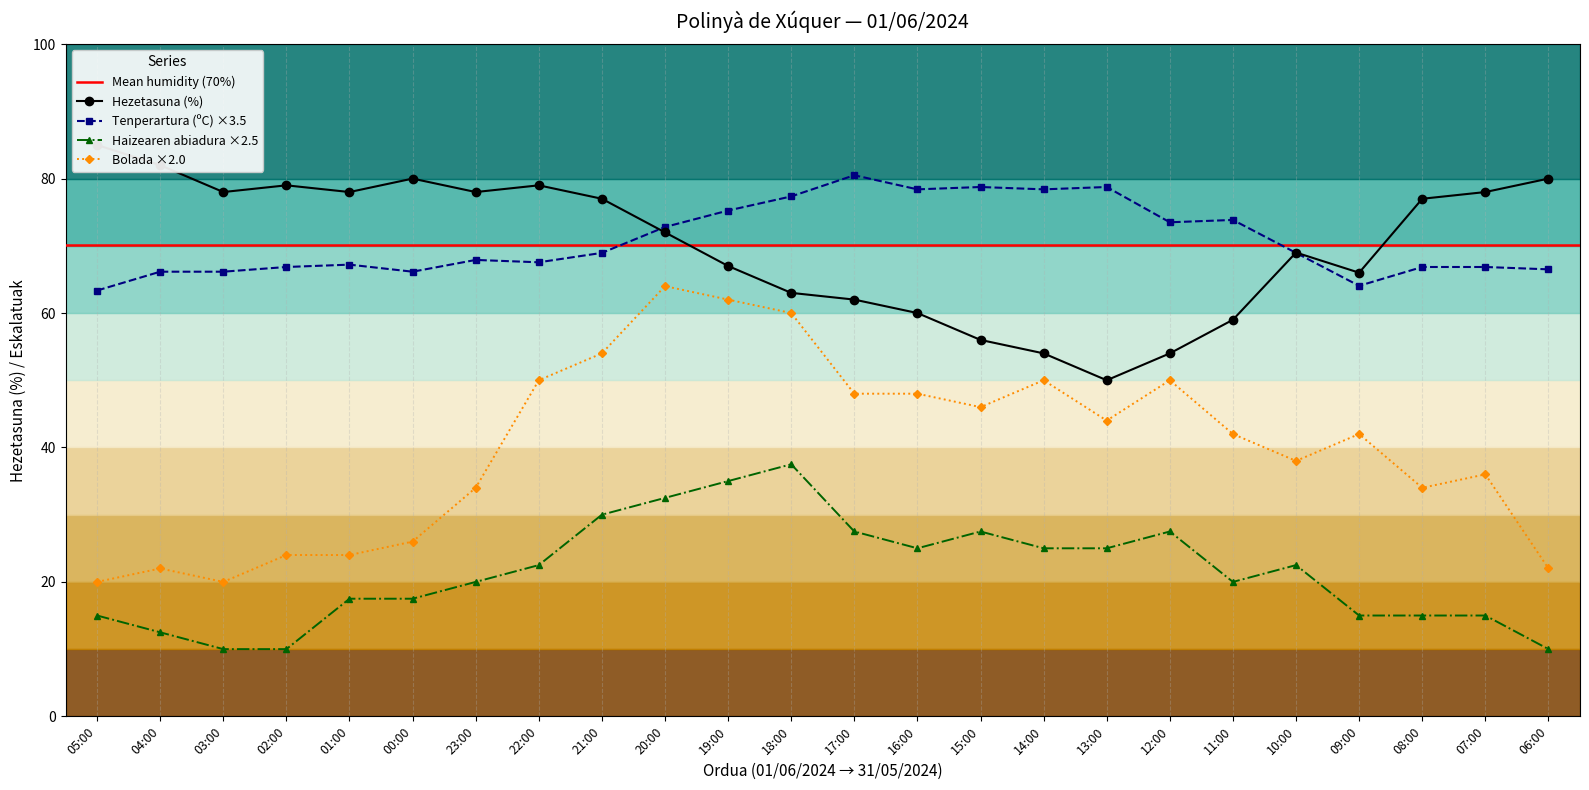

What is the difference between the Bolada (km/h) values at 20:00 and 04:00?

42.0